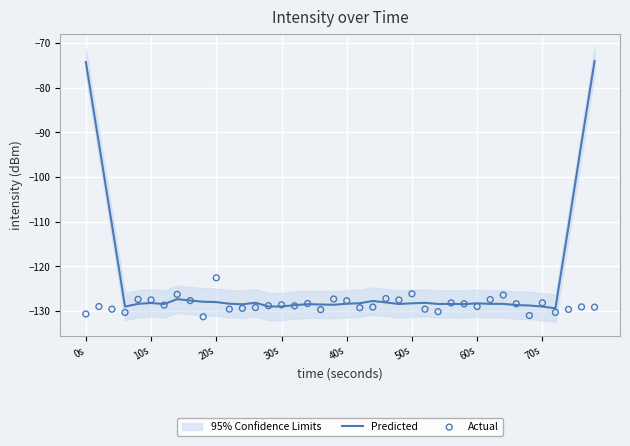

Is it true that Predicted equals -128.4 at 40s?

True